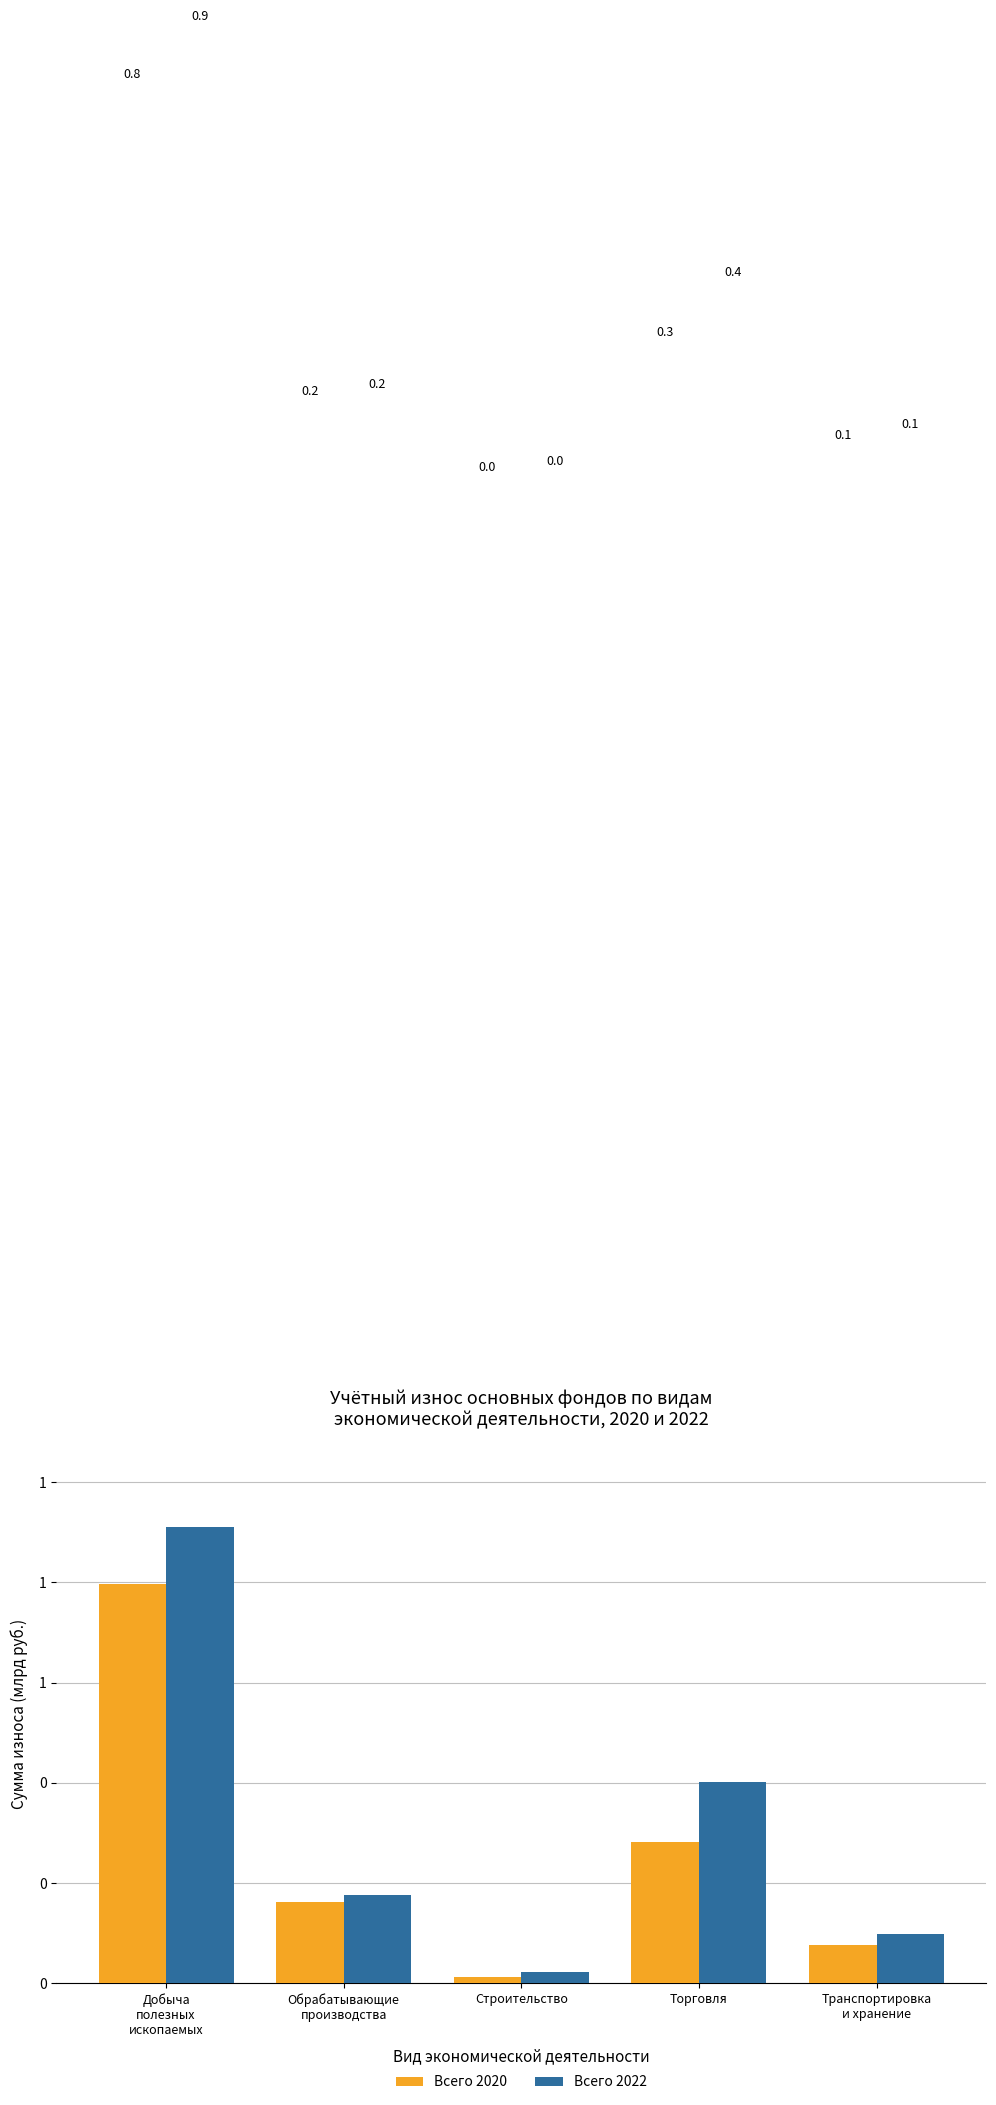

Reading right to left, list all the values displayed in this chart.

Всего 2020: Транспортировка
и хранение=75725634	Торговля=281063852	Строительство=12179294	Обрабатывающие
производства=163195122	Добыча
полезных
ископаемых=795836810
Всего 2022: Транспортировка
и хранение=98162928	Торговля=401312363	Строительство=22586135	Обрабатывающие
производства=176361825	Добыча
полезных
ископаемых=911377286